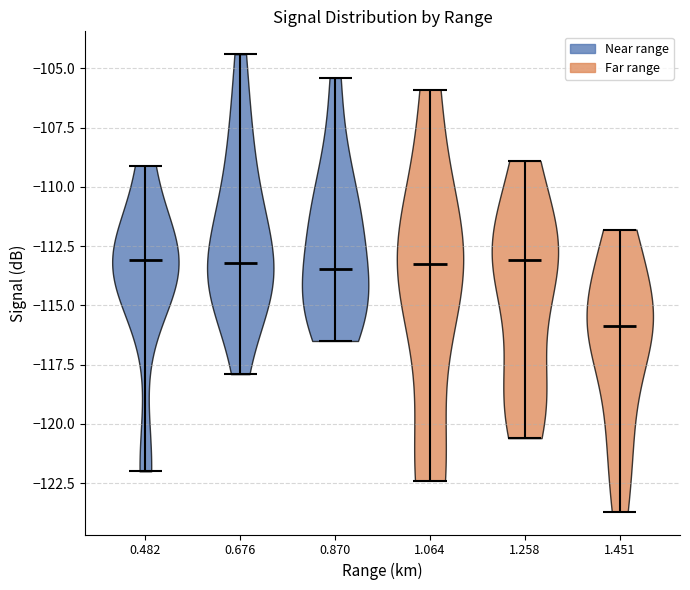

Reading left to right, read every violin against the y-axis: where its median line is, and the lowest and highest points it reaches. The values are not printed on the chart, so give them approximately, as read against the axis.

0.482: median line -113.0, lowest point -122.0, highest point -109.0
0.676: median line -113.0, lowest point -118.0, highest point -104.5
0.870: median line -113.5, lowest point -116.5, highest point -105.5
1.064: median line -113.0, lowest point -122.5, highest point -106.0
1.258: median line -113.0, lowest point -120.5, highest point -109.0
1.451: median line -116.0, lowest point -123.5, highest point -112.0